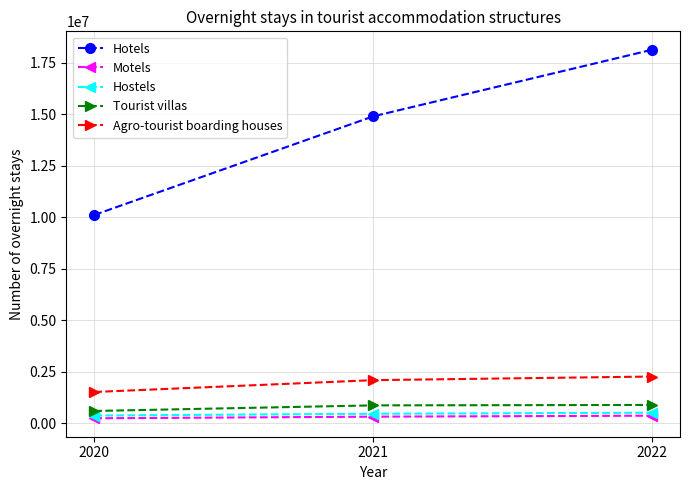

What are all the series names shown in the legend?

Hotels, Motels, Hostels, Tourist villas, Agro-tourist boarding houses